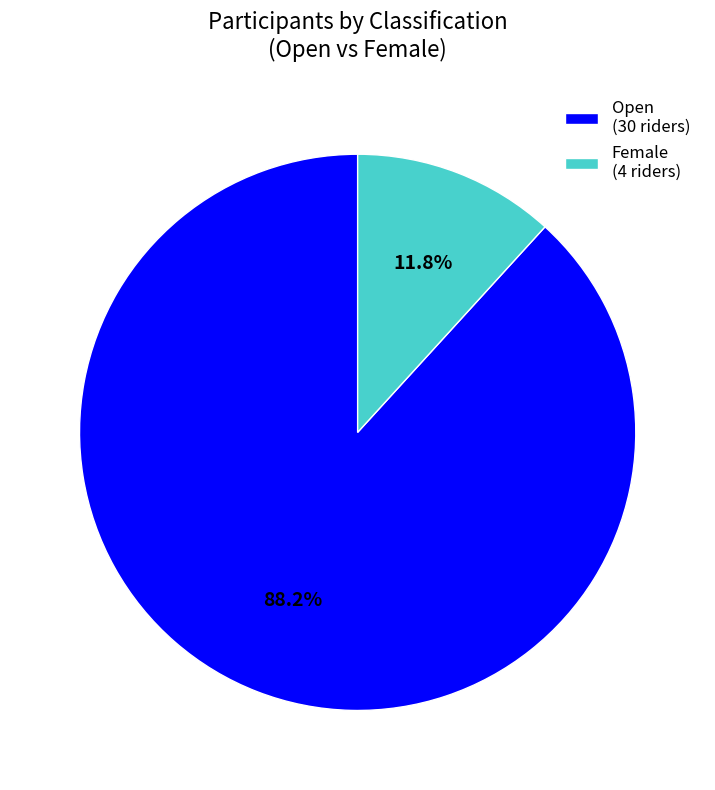

Combined, what portion of the pie is Open and Female?

100.0%